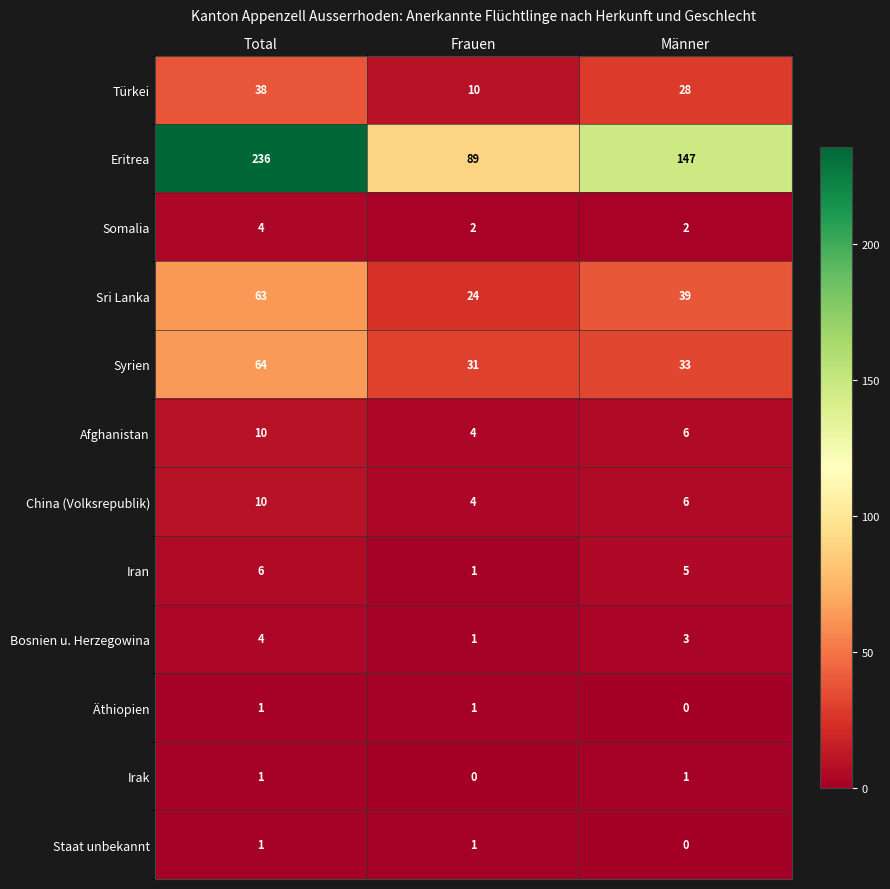

At how many categories does at least one series exceed 150?

1